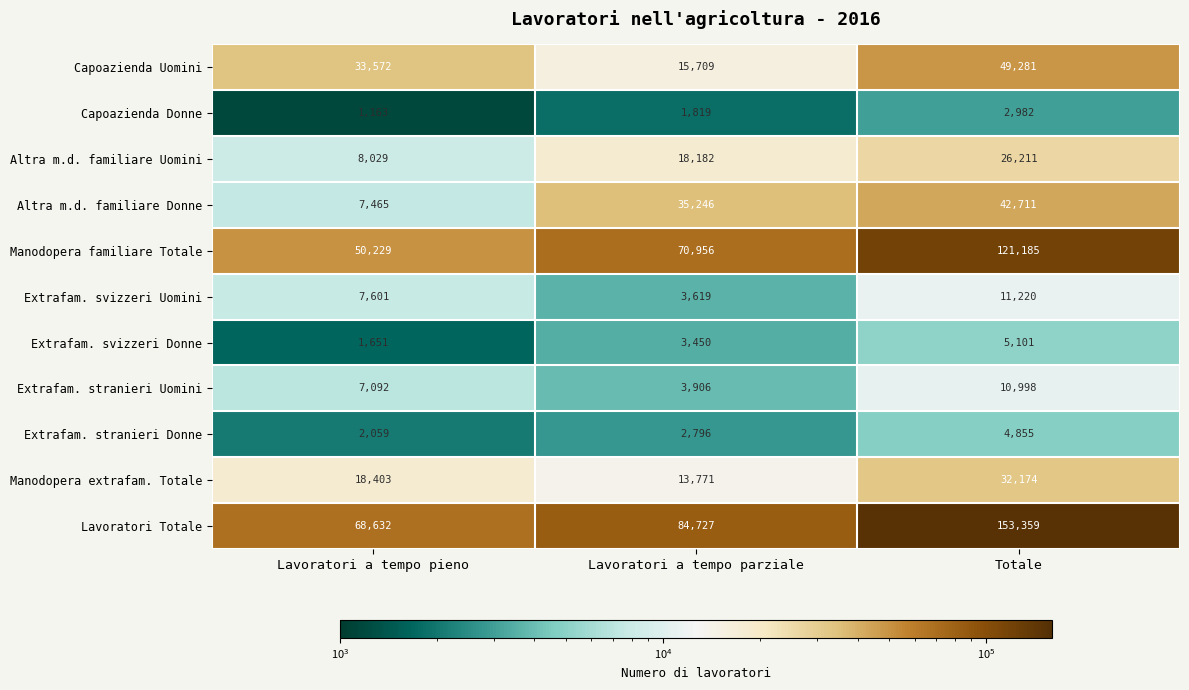

True or false: Capoazienda Uomini has a value of 44269 at Lavoratori a tempo pieno.

False